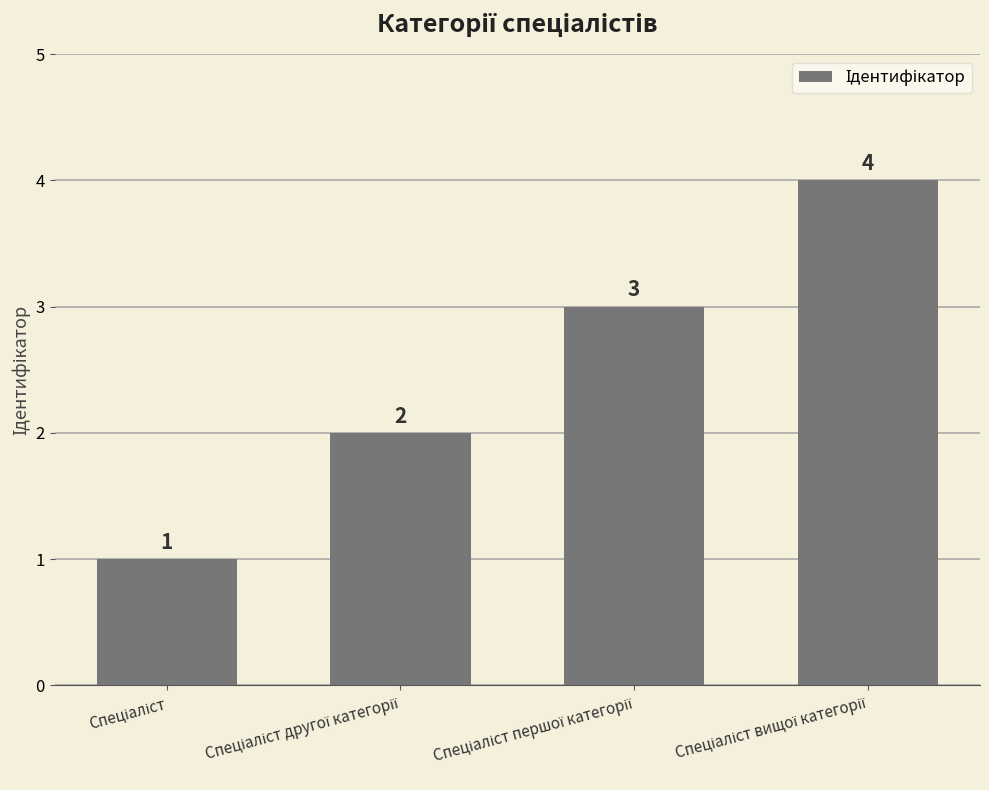

What is the value of the 1st bar from the left?

1